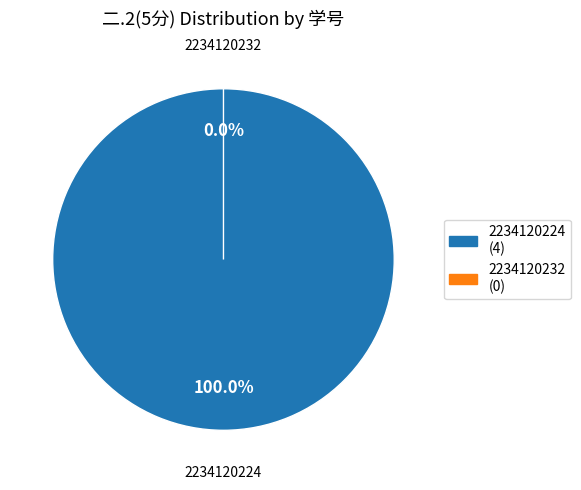

The 2234120232 slice represents 1% of the pie. True or false?

False